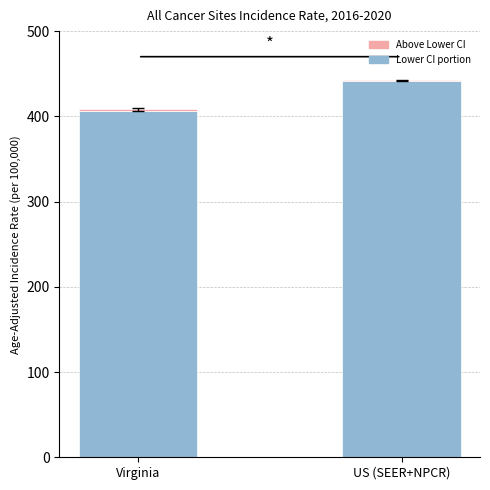

At which category is the sum across all series the highest?

US (SEER+NPCR)